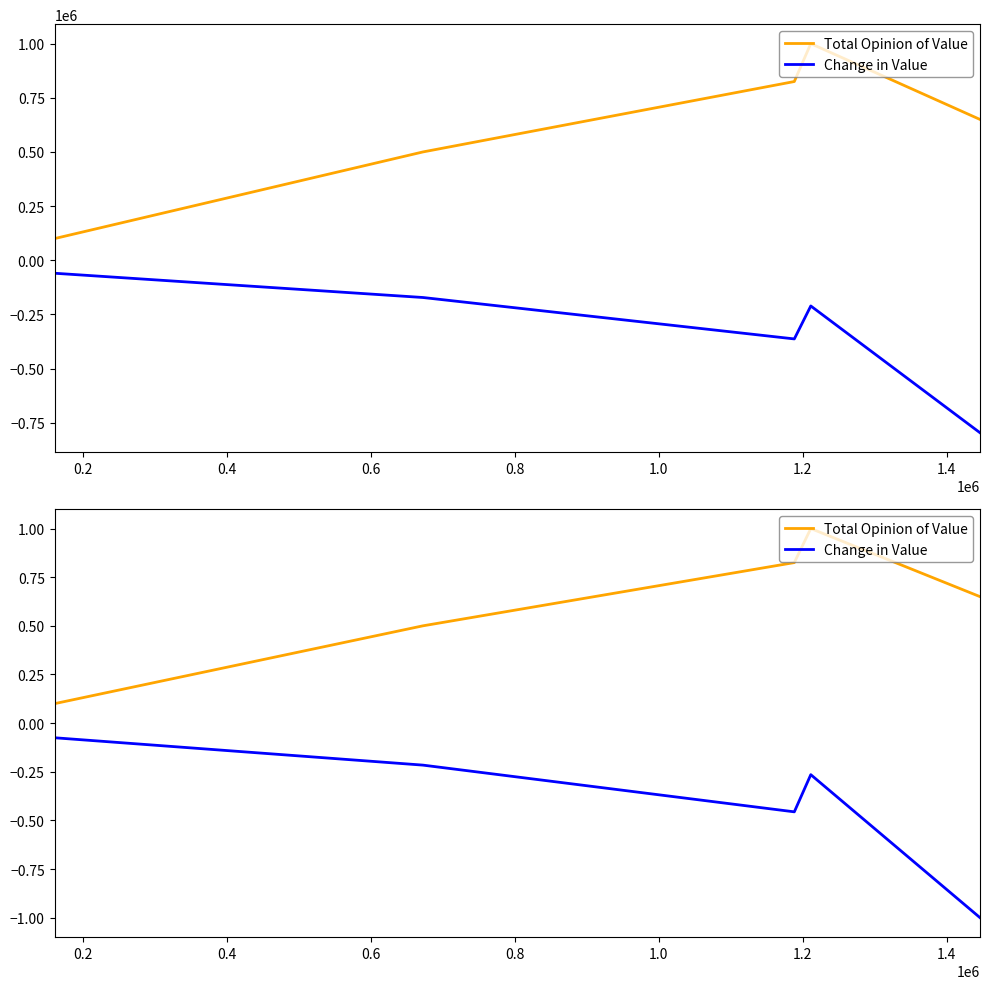

Rank the series by their average value, from highest to lowest.

Total Opinion of Value, Change in Value